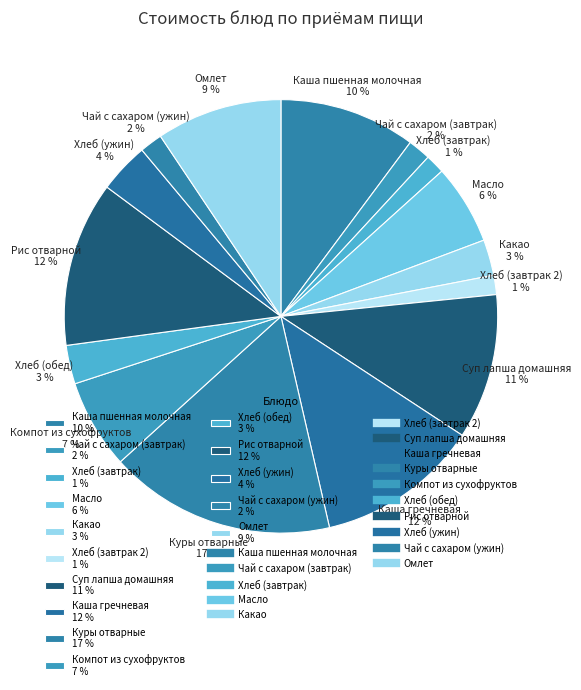

Is there any slice that represents more than half of the pie?

No